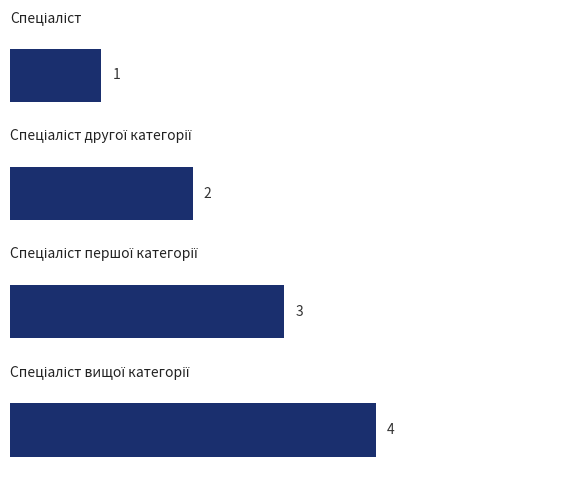

What is the value of the 3rd bar from the top?

3